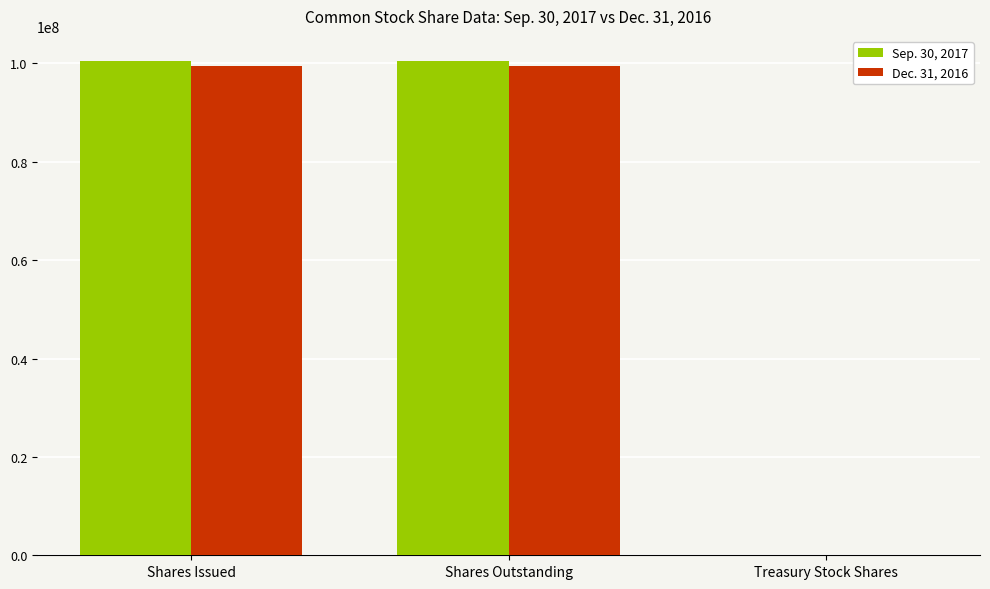

The value of Sep. 30, 2017 at Shares Issued is 174568527. True or false?

False